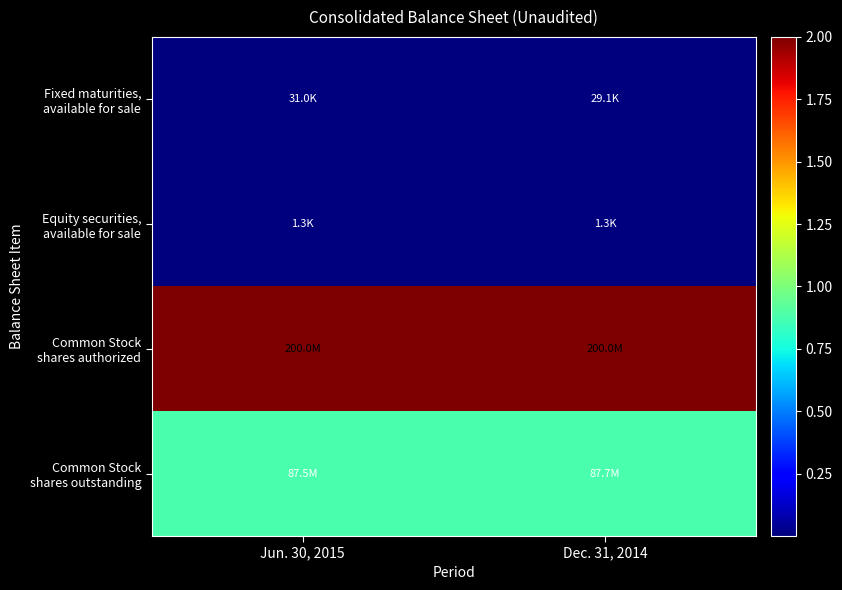

At which category is the sum across all series the highest?

Dec. 31, 2014